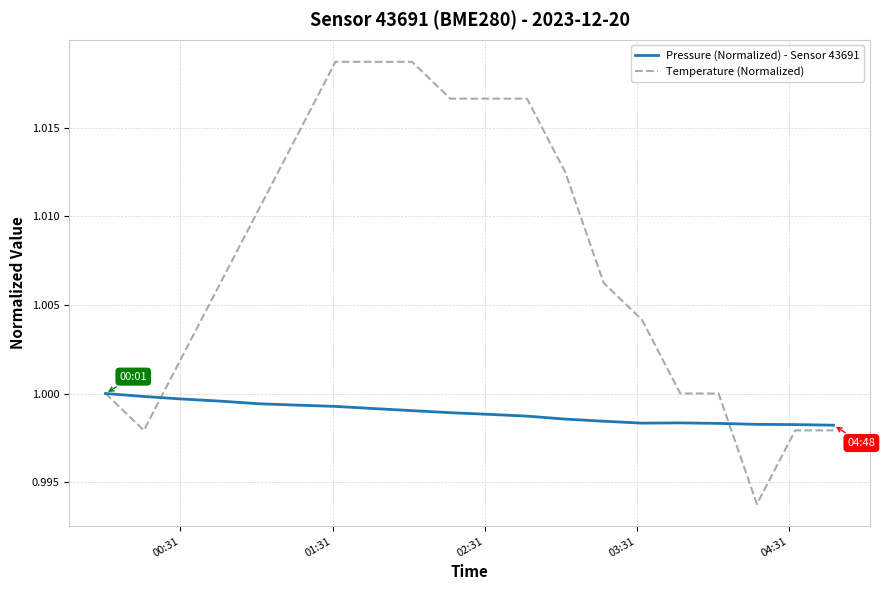

Rank the series by their maximum value, from highest to lowest.

Temperature (Normalized), Pressure (Normalized) - Sensor 43691